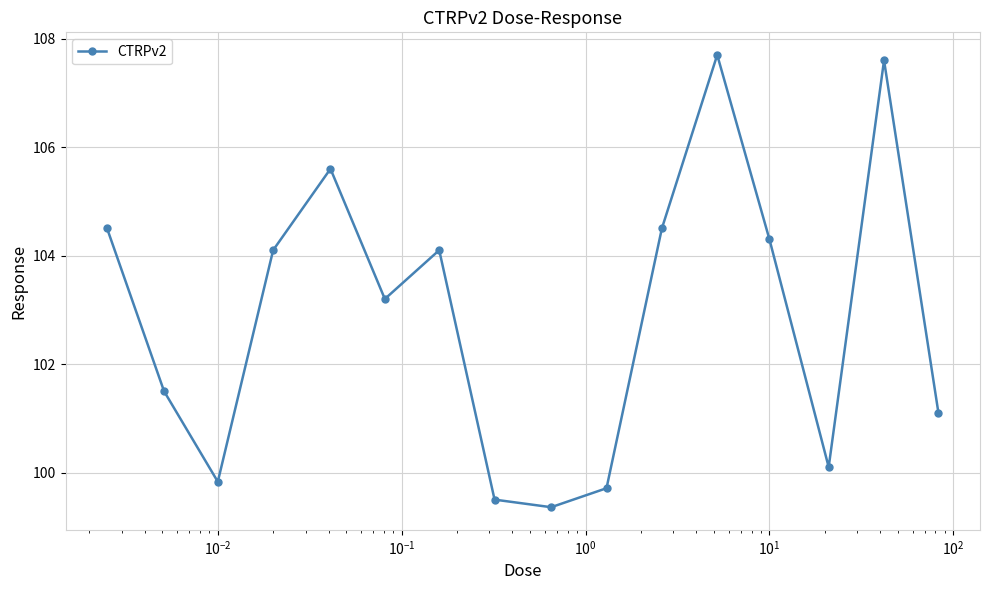

What is the sum of all values?

1646.7